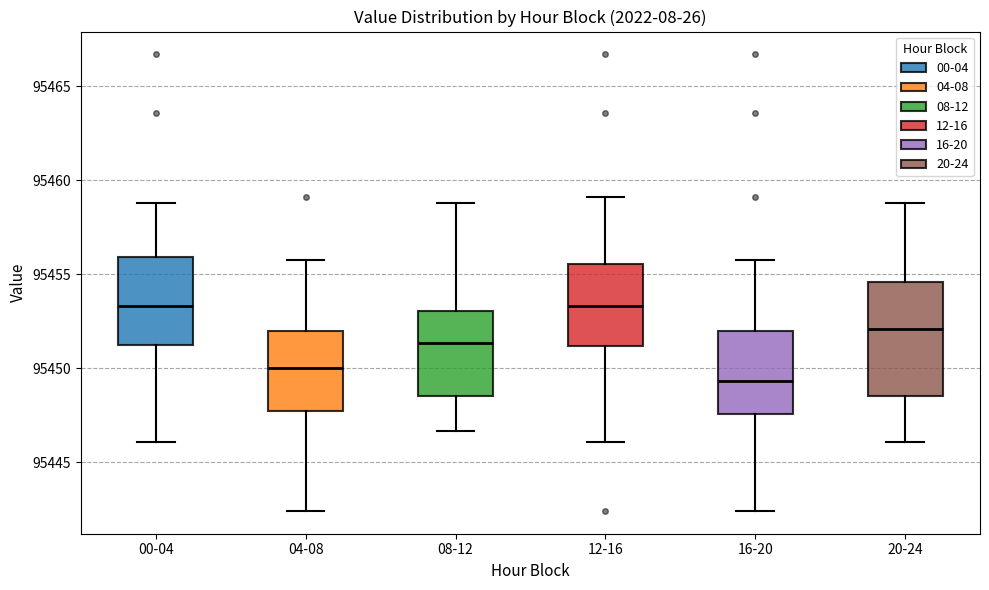

Which box is the tallest, from its lower edge to its upper edge?

20-24